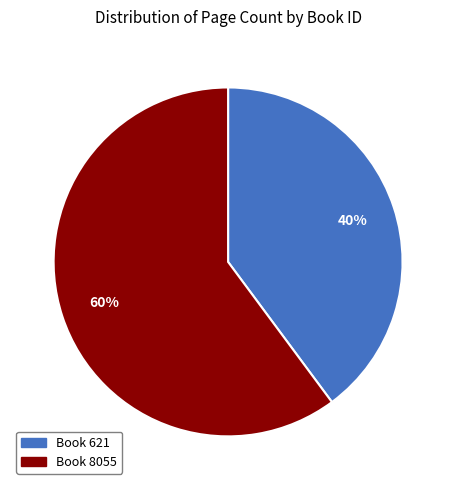

Is there any slice that represents more than half of the pie?

Yes